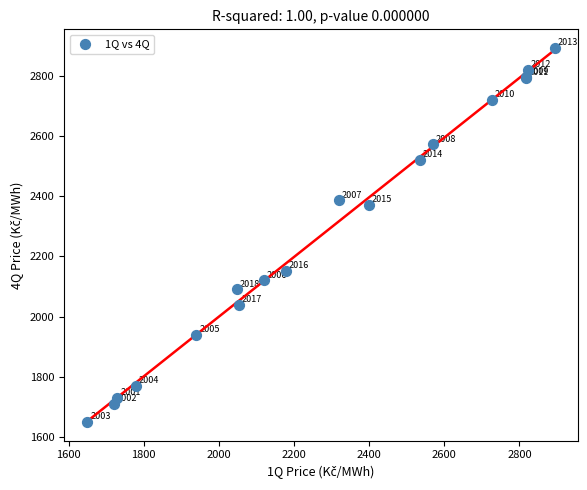

What Y value in the scatter plot is closest to 2270?

2371.7